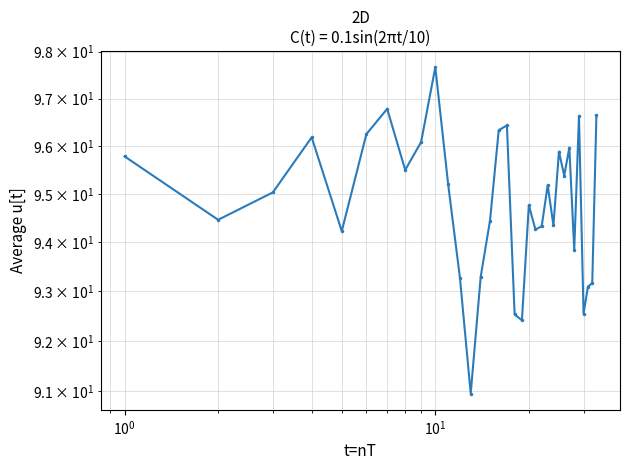

What is the sum of all values?

3129.0